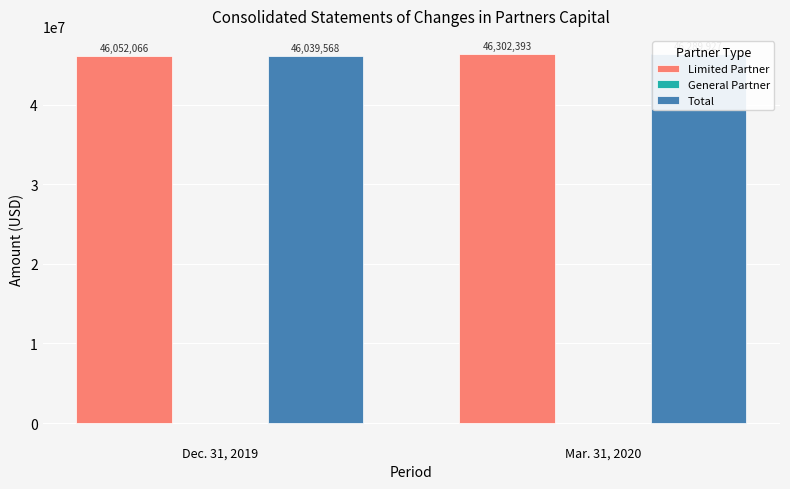

What position from the right is Dec. 31, 2019?

2